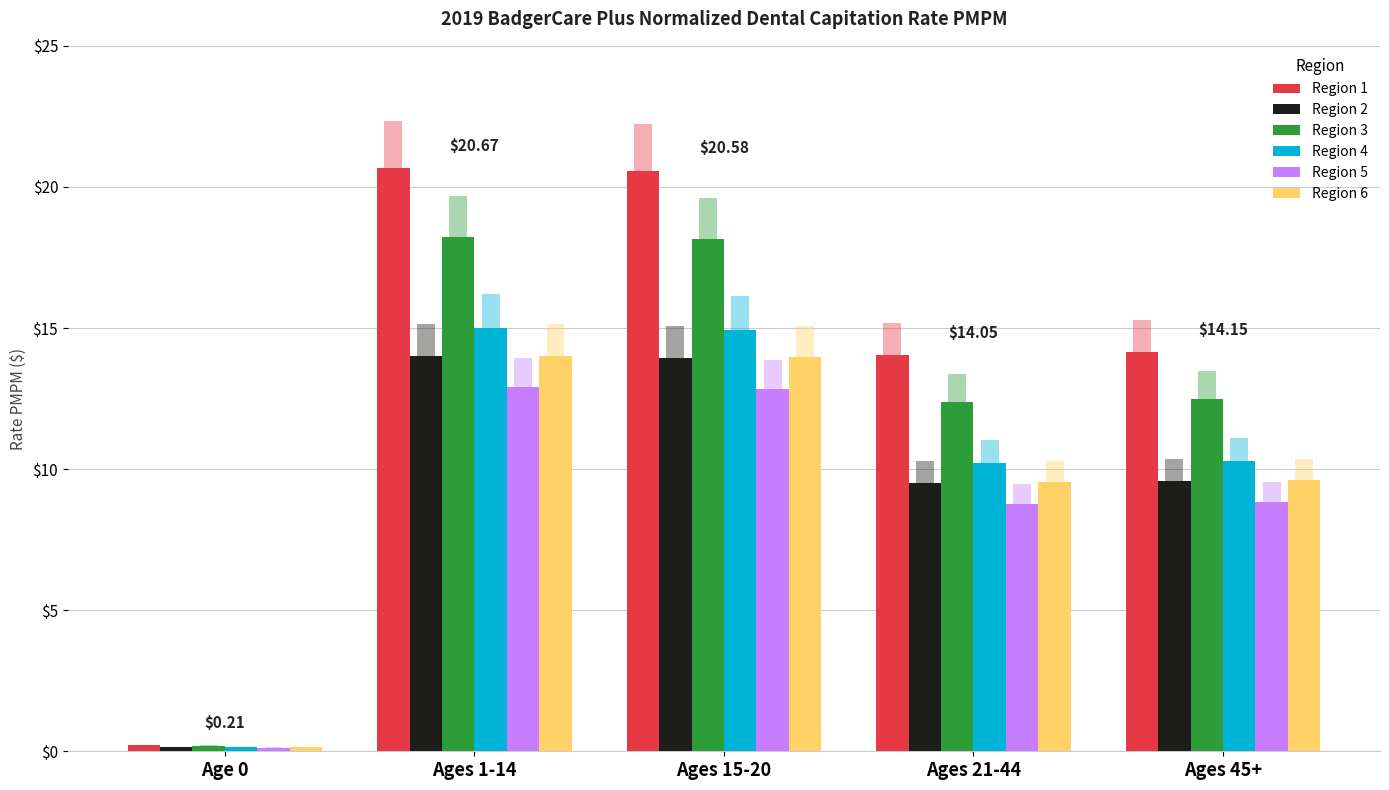

How many data points in Region 1 are above 14?

4